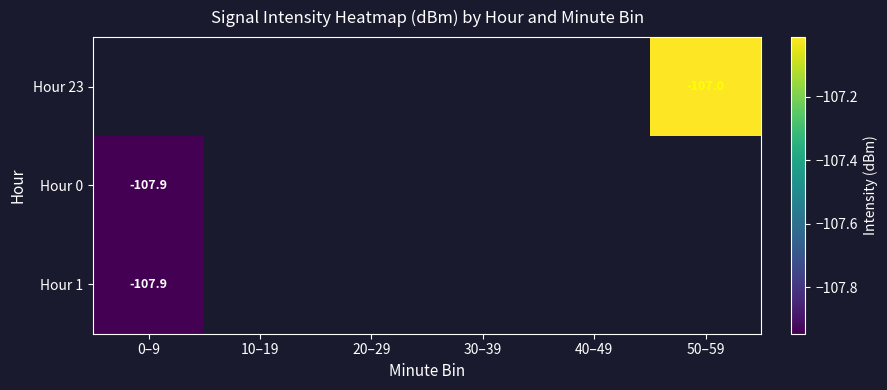

List the labels in order of Hour 0 value, largest first.

0–9, 10–19, 20–29, 30–39, 40–49, 50–59